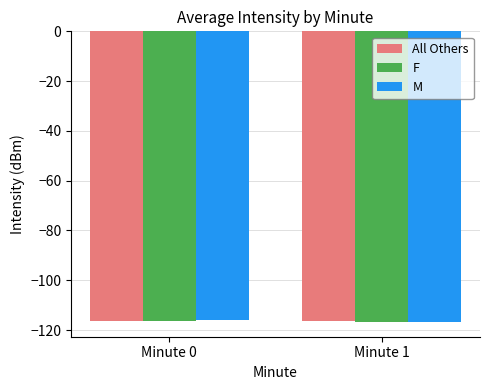

What value does the M series have at Minute 1?

-116.6